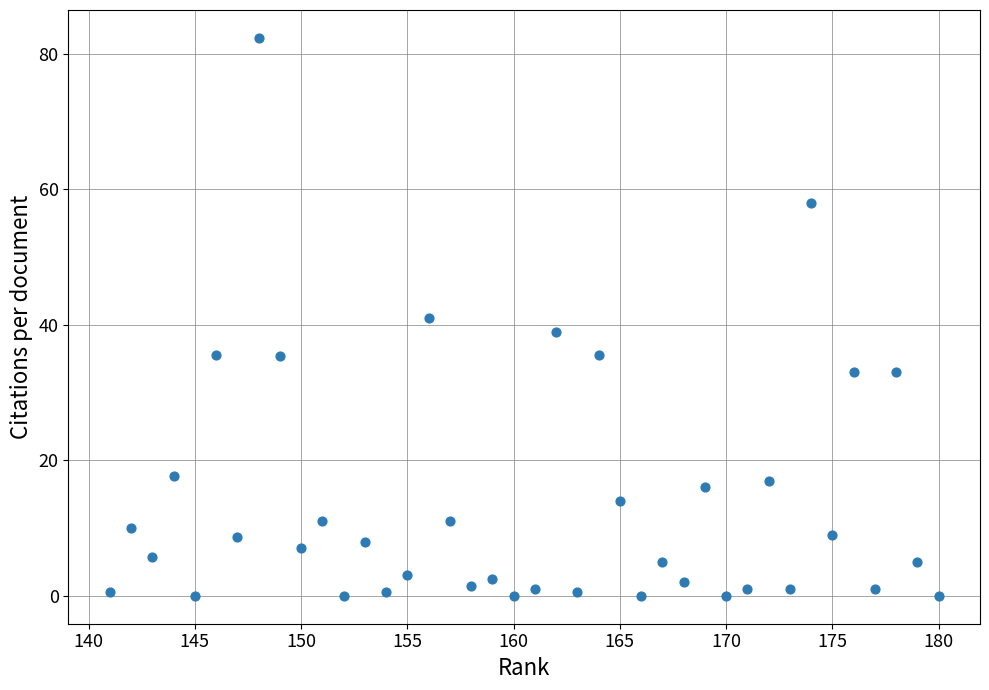

What is the range of X values (max minus min)?

39.0